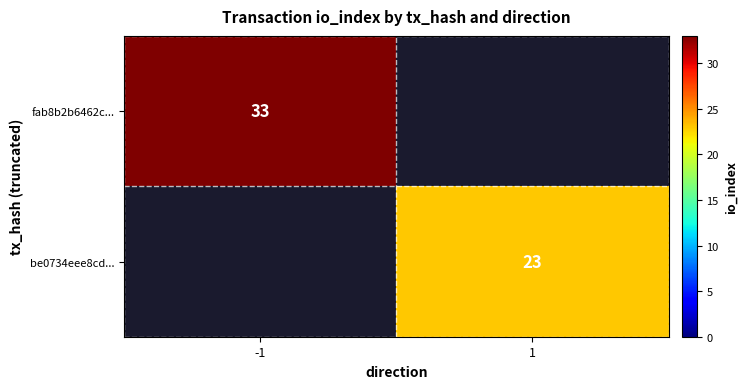

The fab8b2b6462c... series shows 48 at -1. True or false?

False